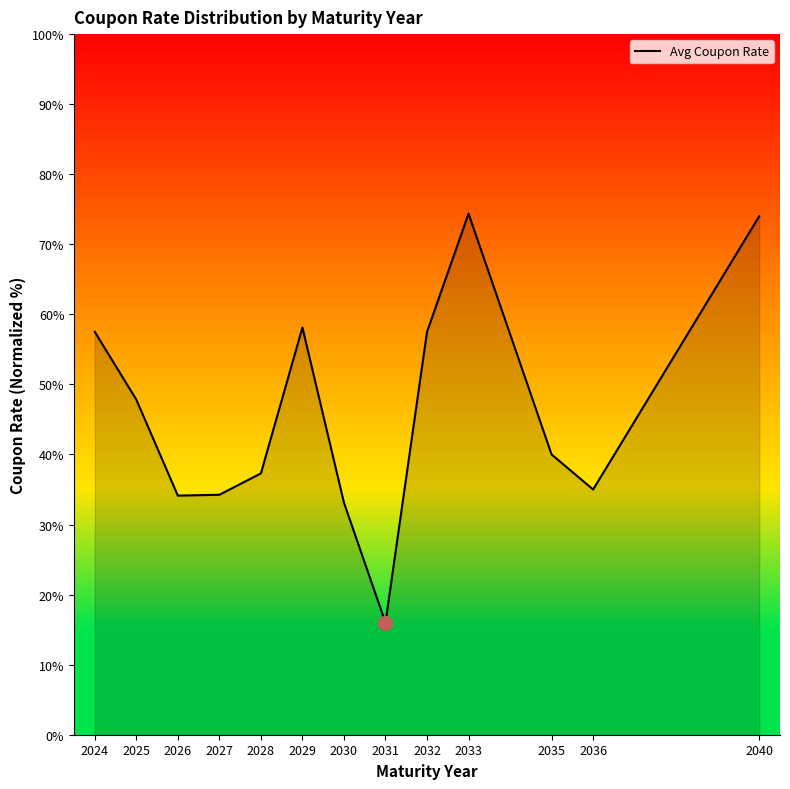

How many distinct data groups are displayed?

1